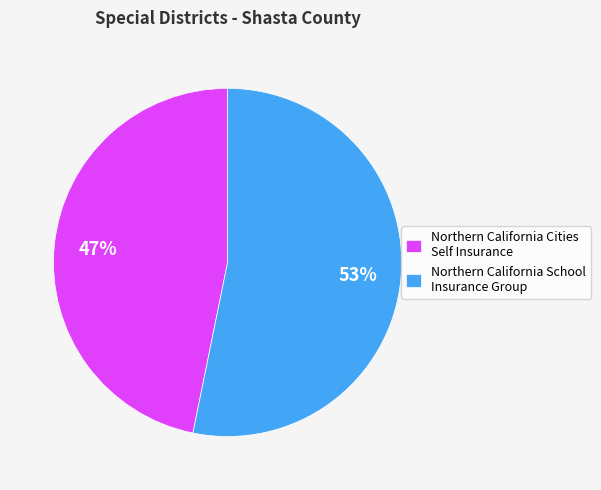

Rank the categories by value from lowest to highest.

Northern California Cities Self Insurance, Northern California School Insurance Group